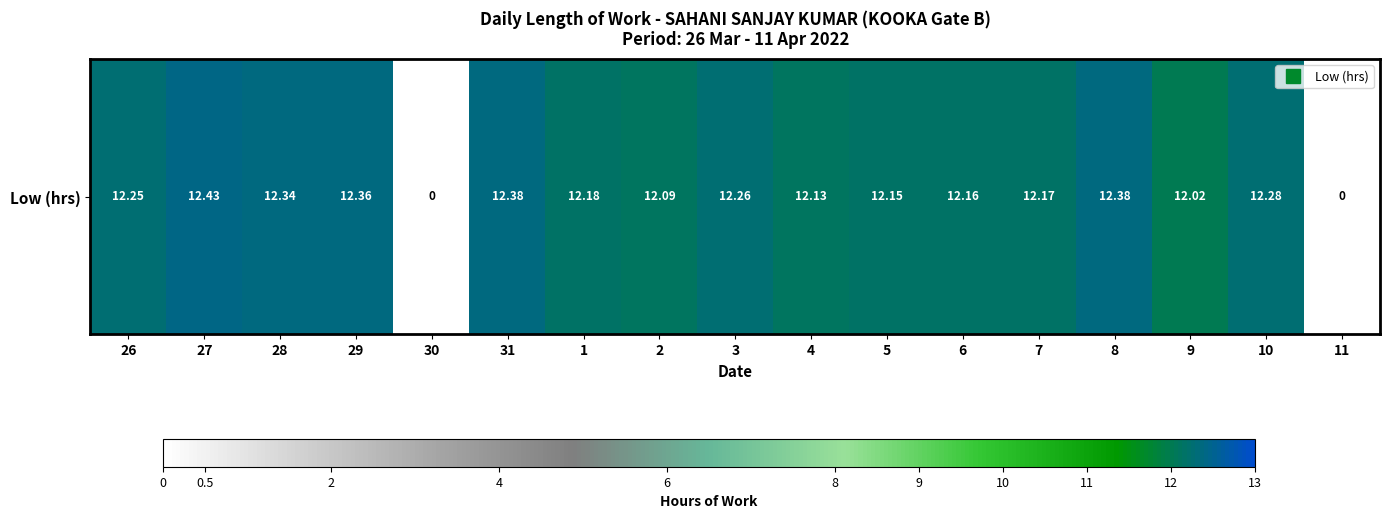

What is the change in value from 29 to 7?

-0.2